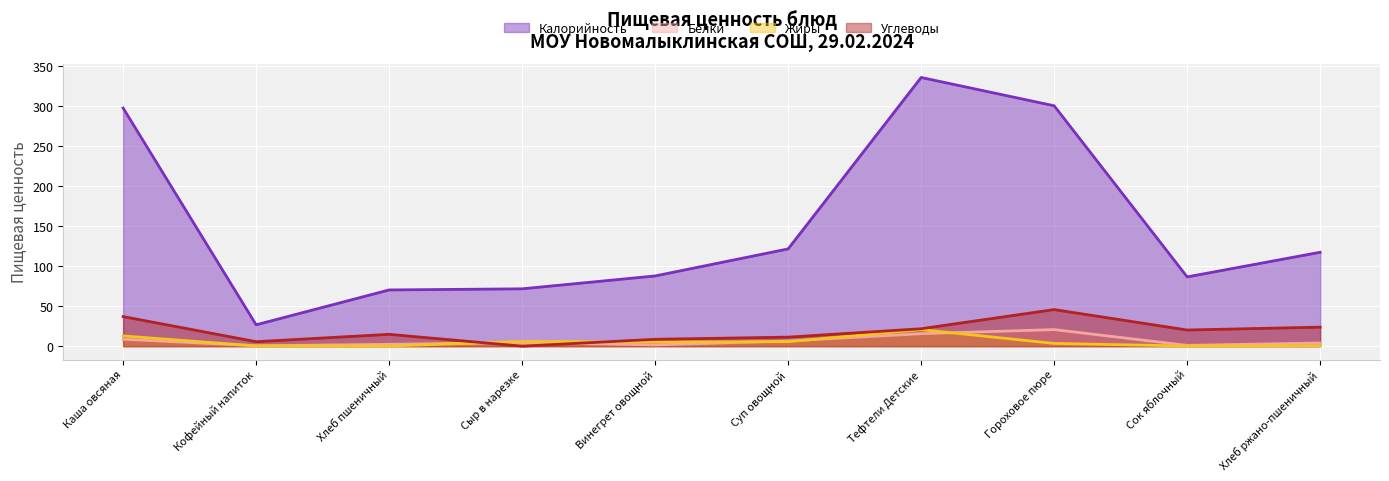

Which series has the widest spread of values?

Калорийность